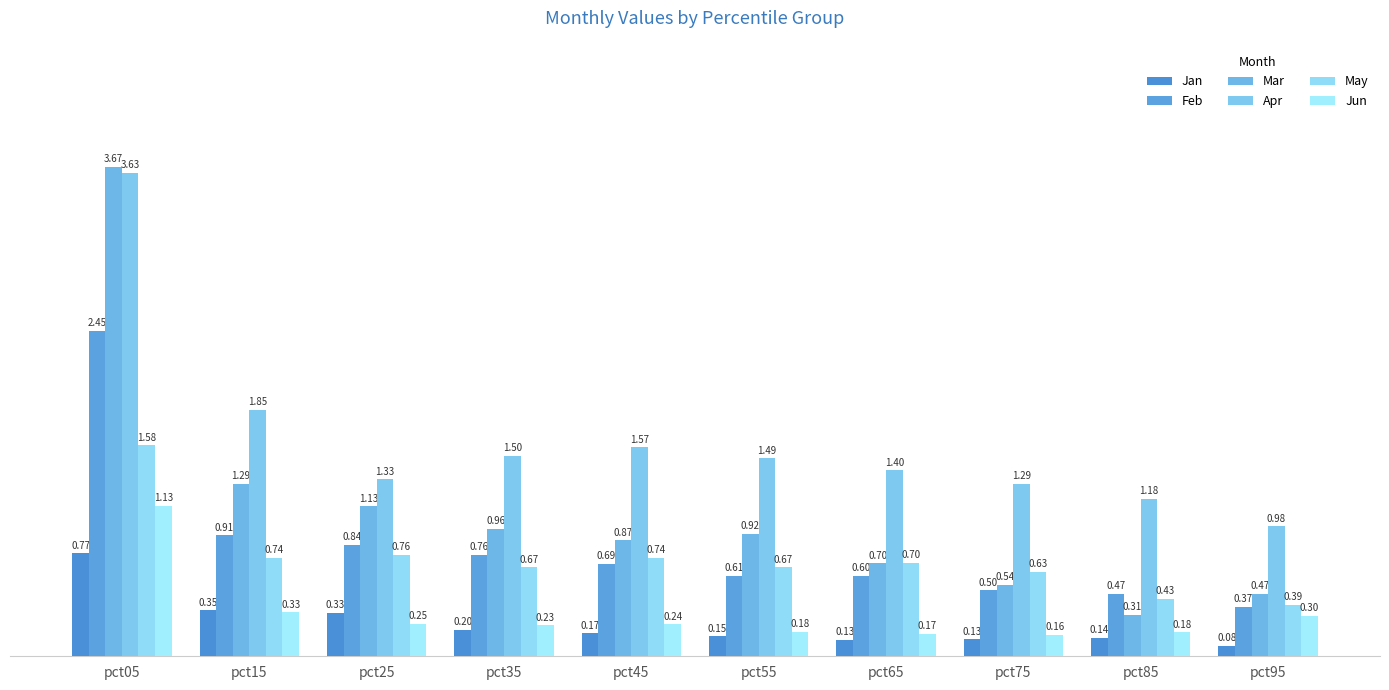

At which label does Mar reach its minimum?

pct85